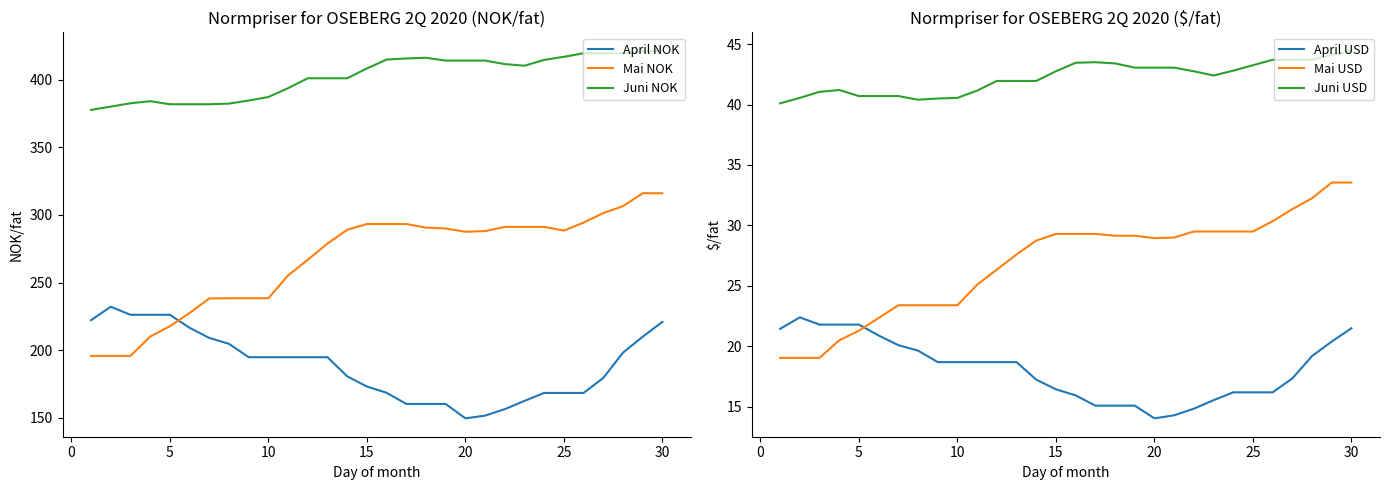

What is the lowest value of the Mai NOK series?

195.7